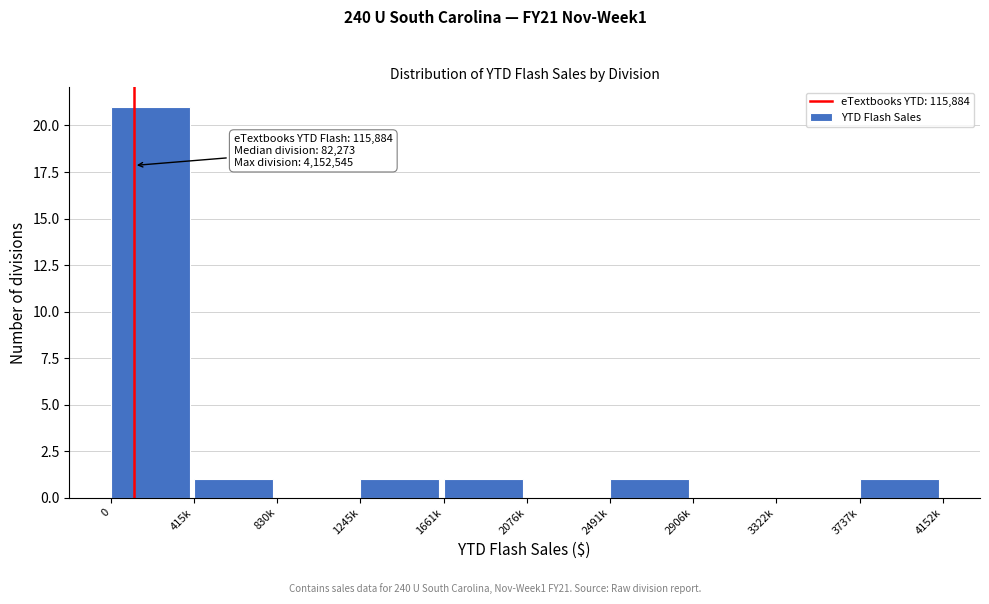

Reading left to right, what are all the values shown in this chart?

0=21	415k=1	830k=0	1245k=1	1661k=1	2076k=0	2491k=1	2906k=0	3322k=0	3737k=1